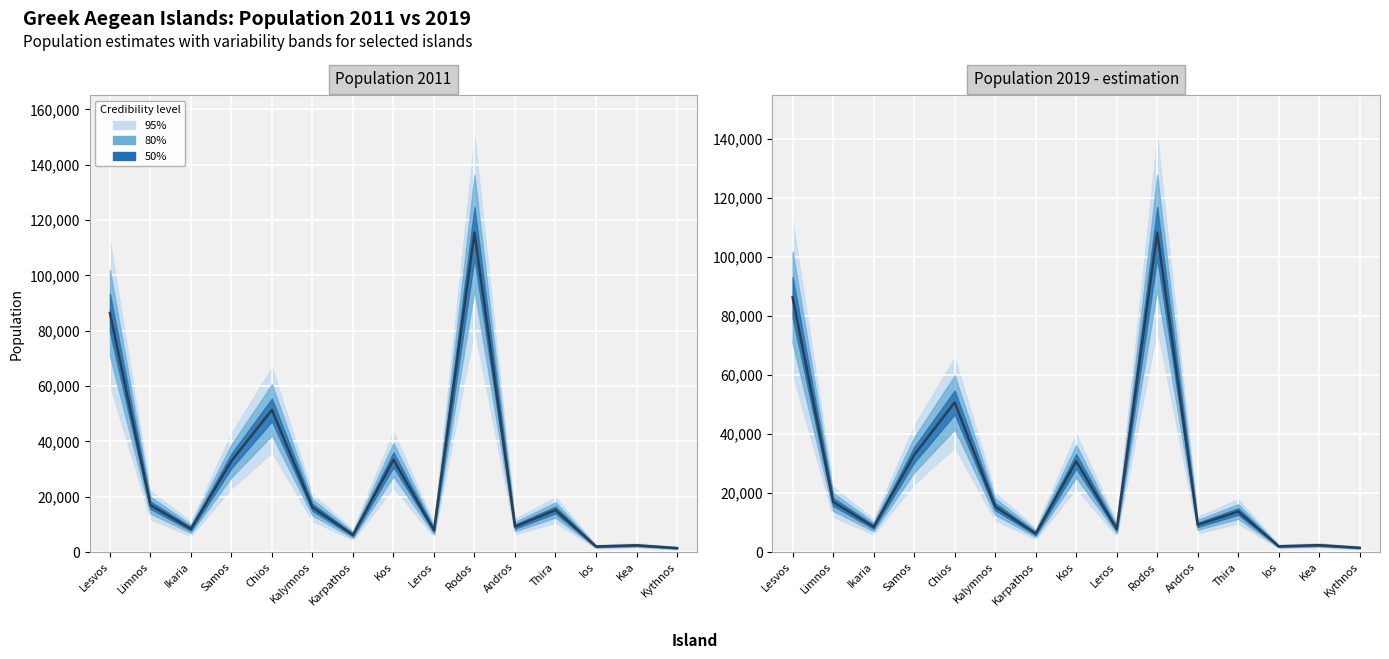

Where does the data first go above 13765?

Lesvos